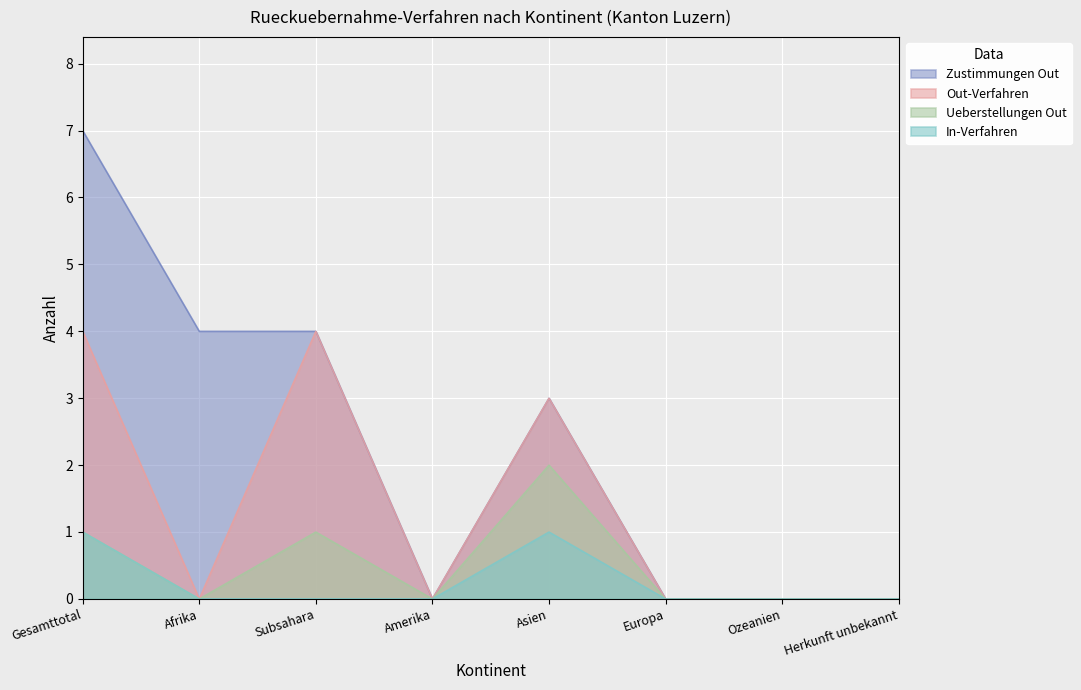

The value of Ueberstellungen Out at Europa is 0. True or false?

True